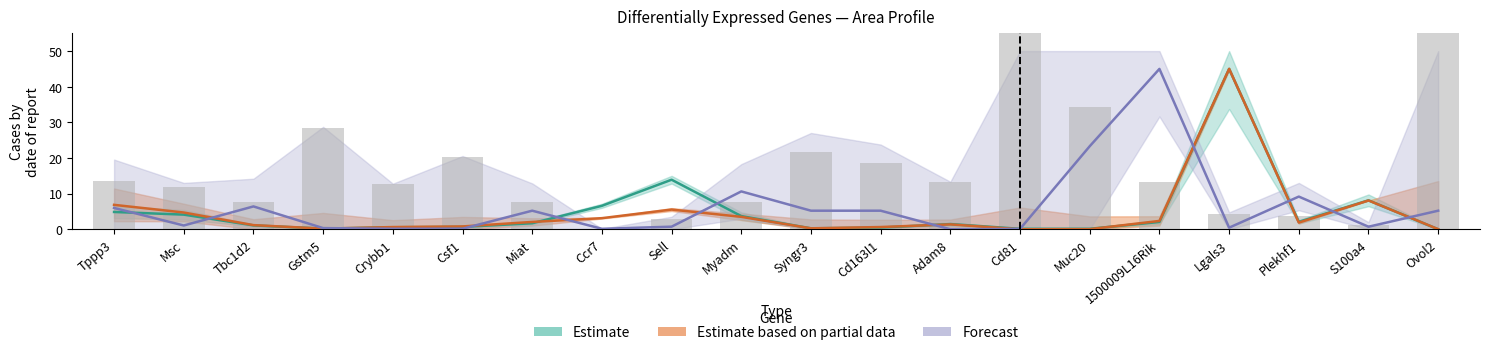

What is the difference between the second highest and second lowest values in the baseMean series?

13.8